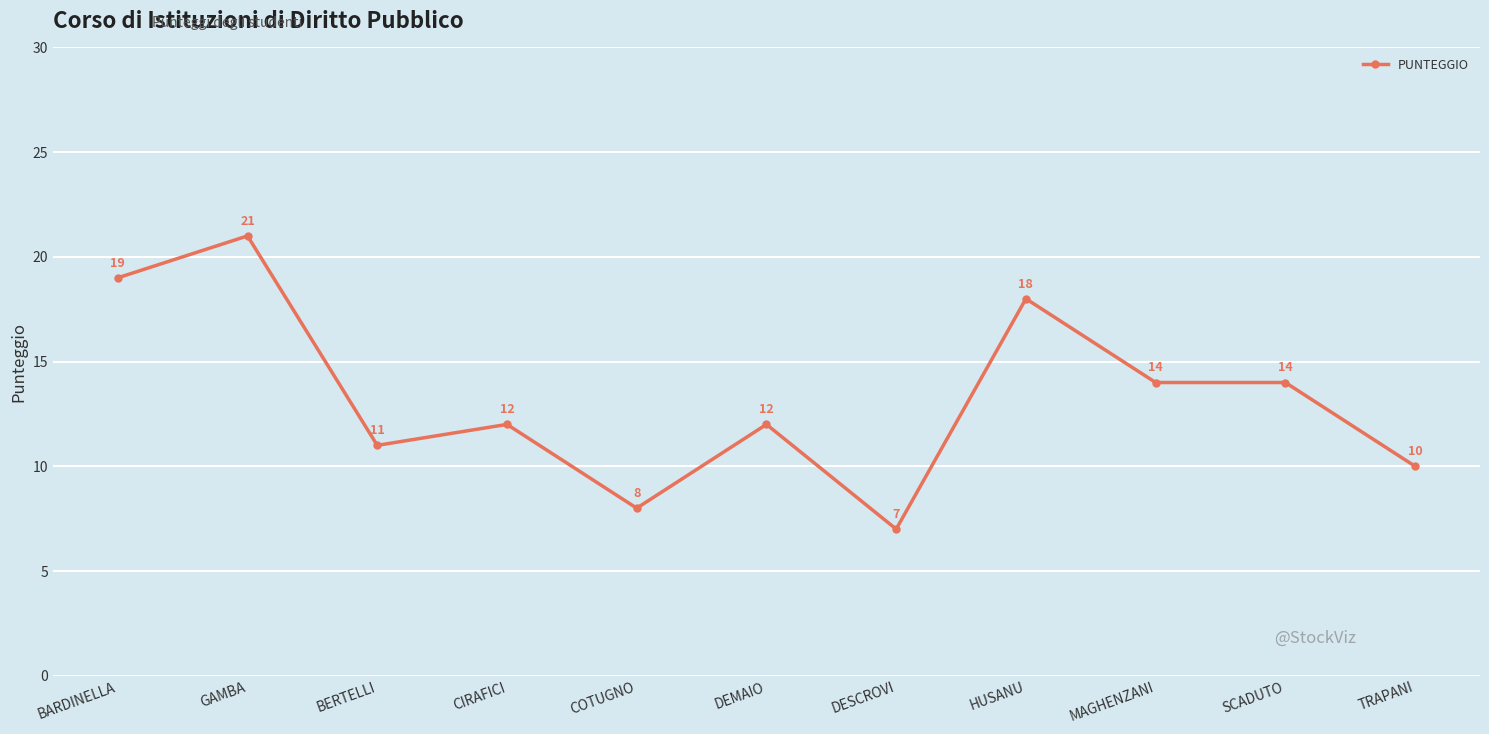

Where does the data first go above 12?

BARDINELLA